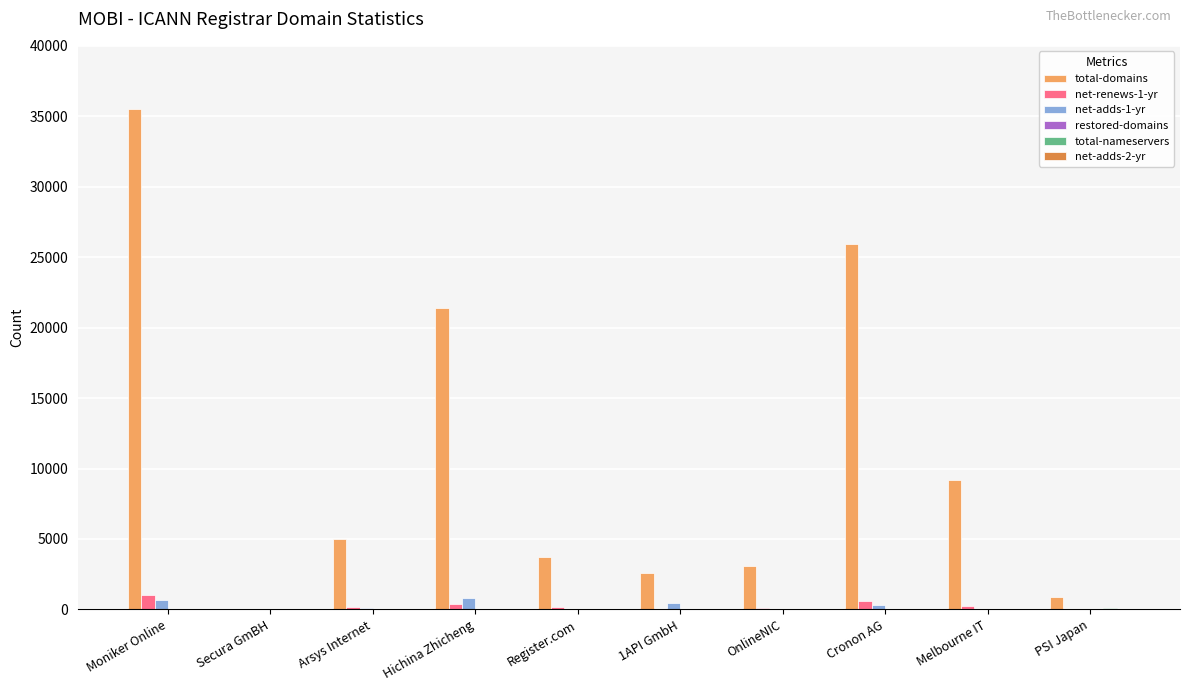

The value of total-domains at Arsys Internet is 4979. True or false?

True